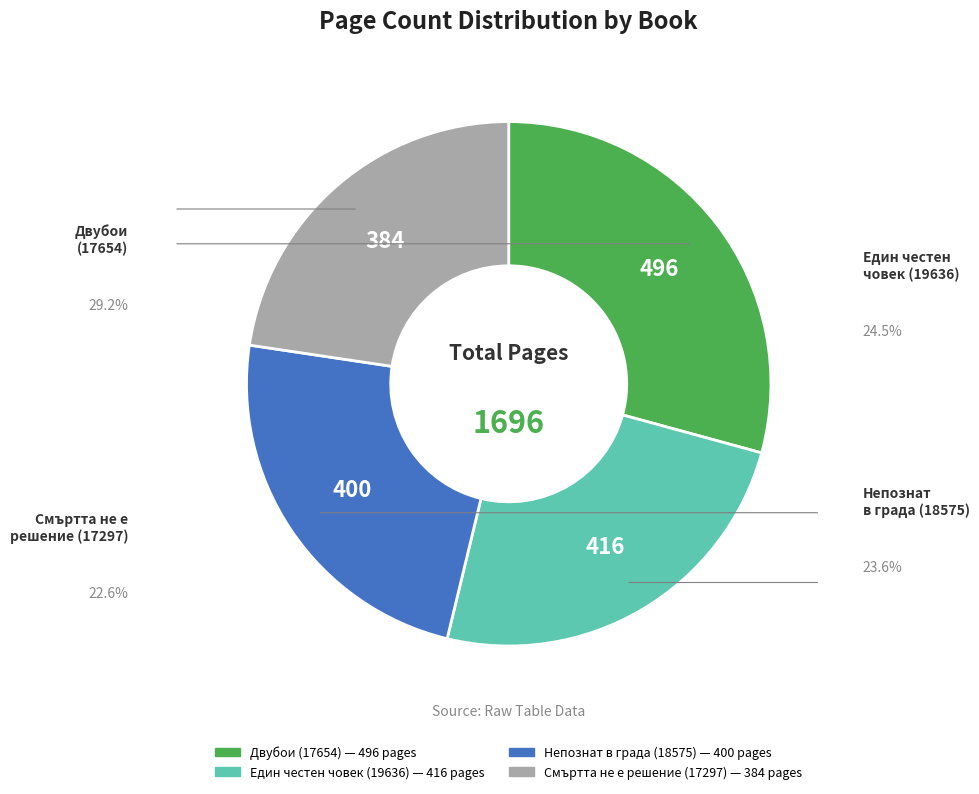

Which slice is the smallest?

Смъртта не е решение (17297)